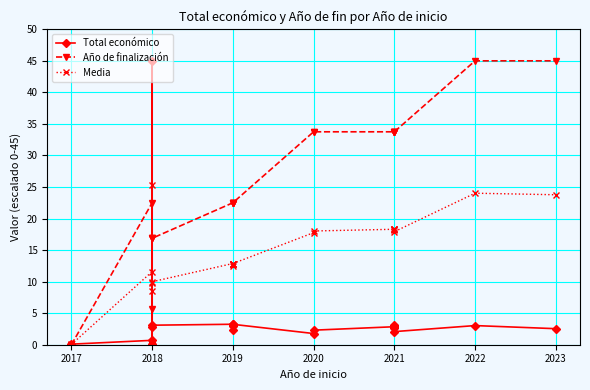

Reading left to right, what are all the values shown in this chart?

Total económico: 0.1	0.7	0.0	0.1	2.8	45.0	3.1	3.2	2.3	3.0	3.1	3.2	1.8	2.3	2.9	3.0	3.1	2.7	2.1	3.0	2.5
Año de finalización: 0.0	22.5	16.9	0.0	16.9	5.6	16.9	22.5	22.5	22.5	22.5	22.5	33.8	33.8	33.8	33.8	33.8	33.8	33.8	45.0	45.0
Media: 0.0	11.6	8.4	0.1	9.8	25.3	10.0	12.9	12.4	12.8	12.8	12.9	17.8	18.0	18.3	18.4	18.4	18.2	17.9	24.0	23.8